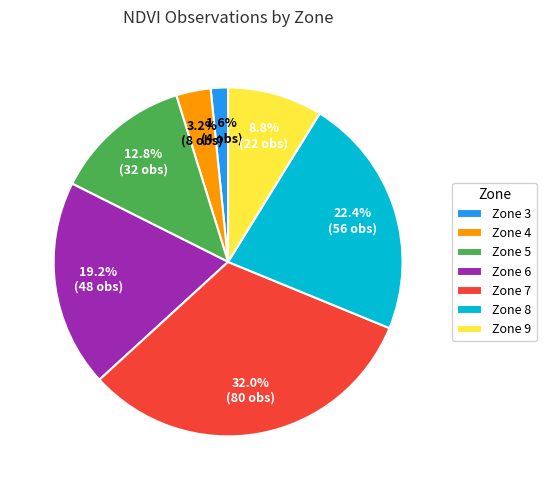

Between Zone 7 and Zone 9, which is larger?

Zone 7